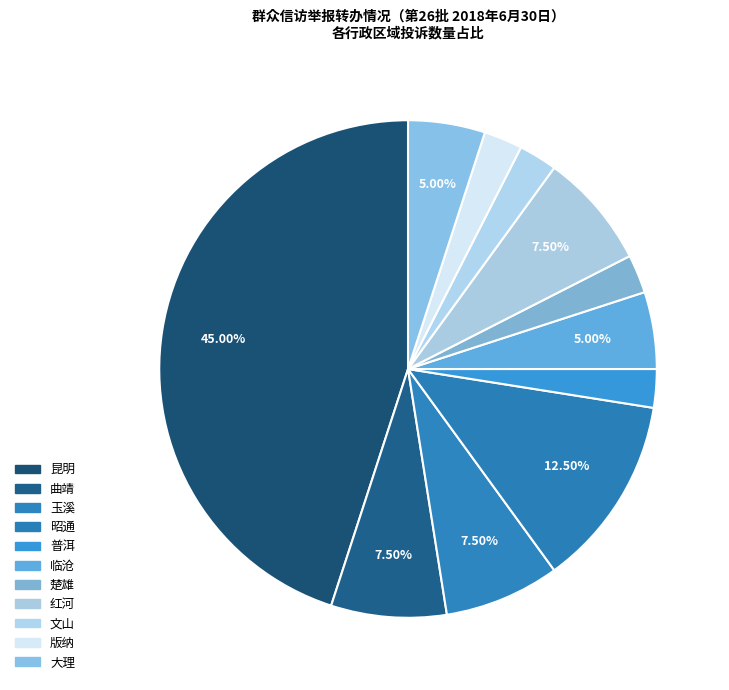

Rank the categories by value from highest to lowest.

昆明, 昭通, 曲靖, 玉溪, 红河, 临沧, 大理, 普洱, 楚雄, 文山, 版纳